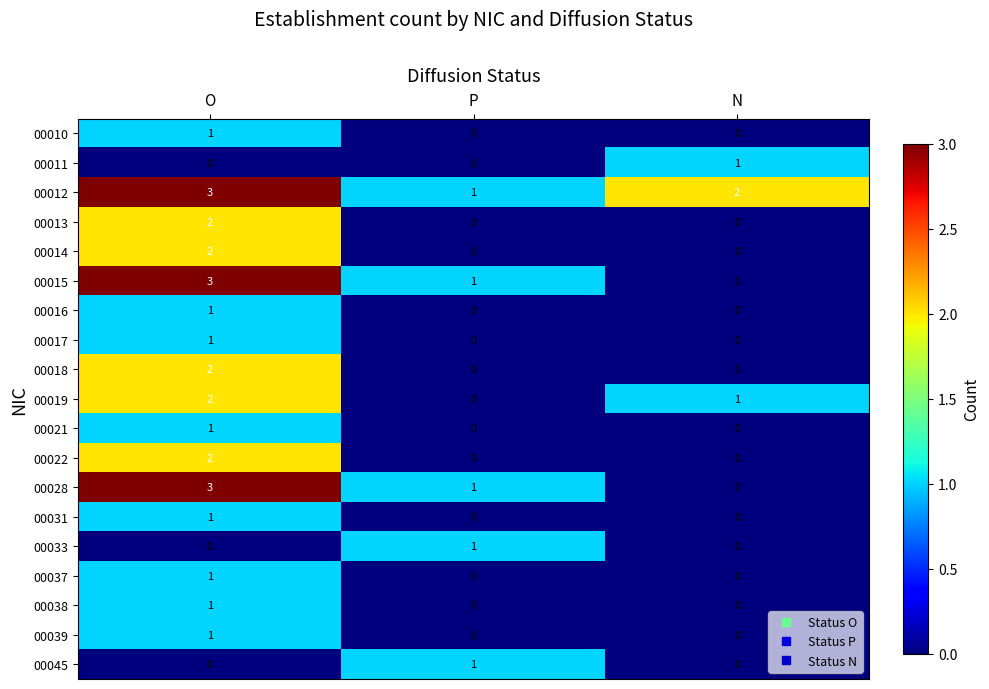

Rank the categories by 00015 value from highest to lowest.

O, P, N